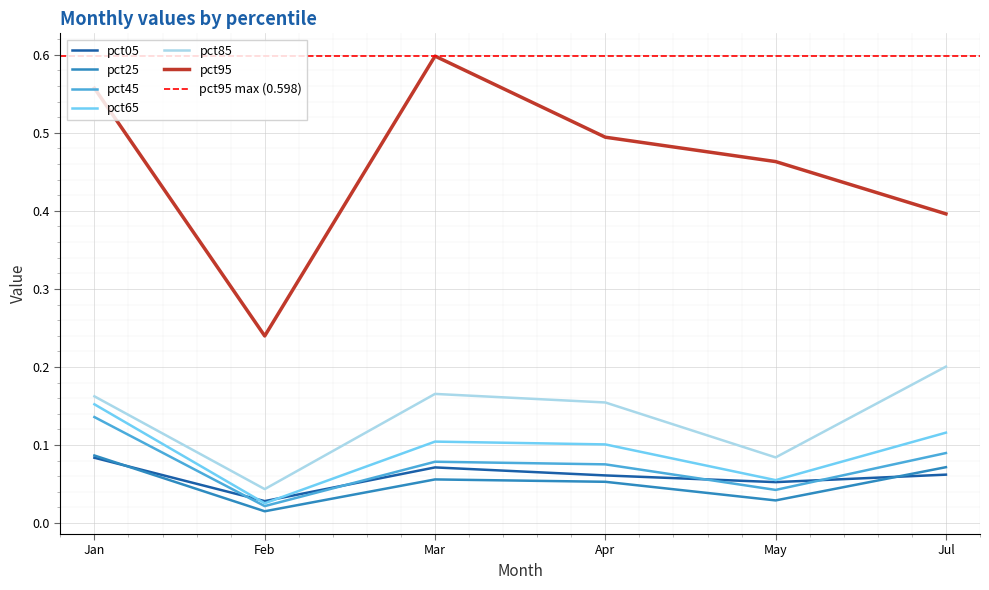

What is the value of the pct05 point at the 6th from the left?

0.1